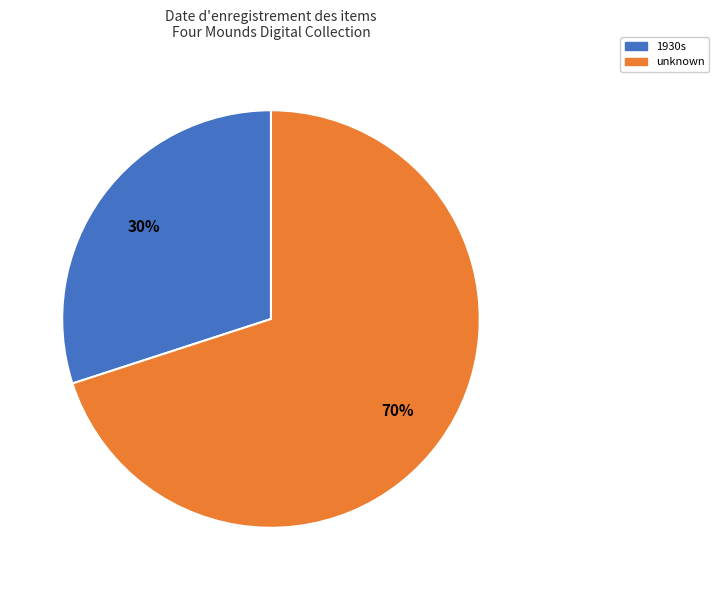

Is there any slice that represents more than half of the pie?

Yes